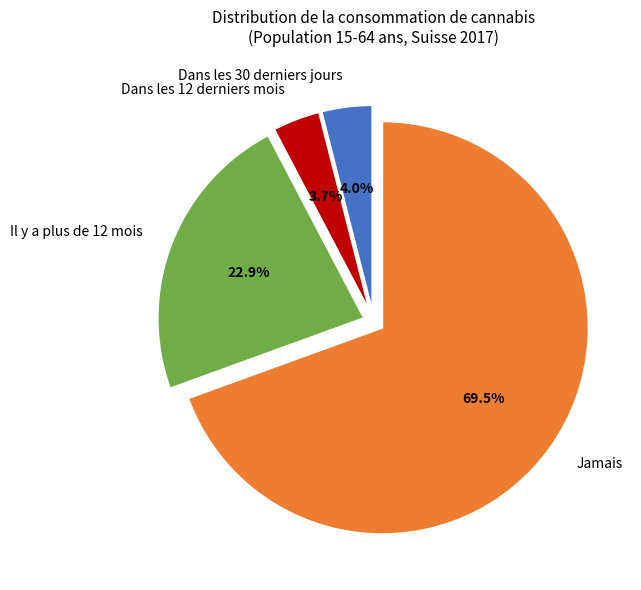

What percentage do Il y a plus de 12 mois and Jamais together represent?

92.3%